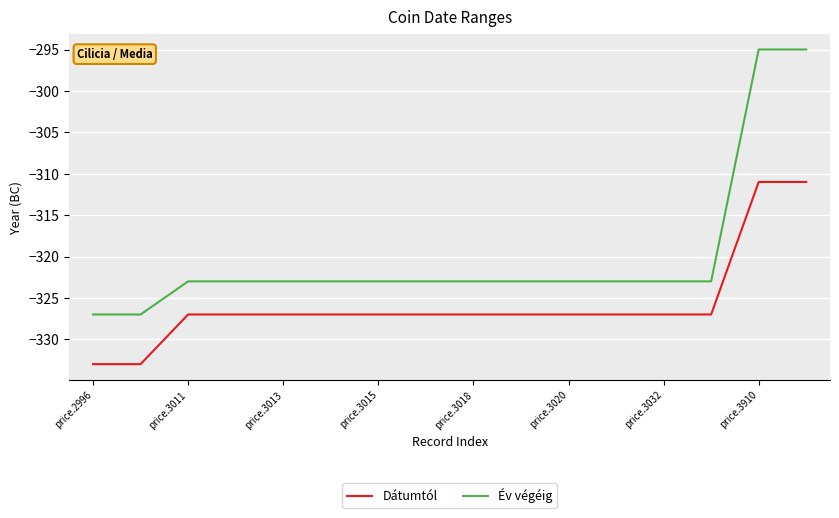

True or false: Dátumtól and Év végéig cross at least once.

False